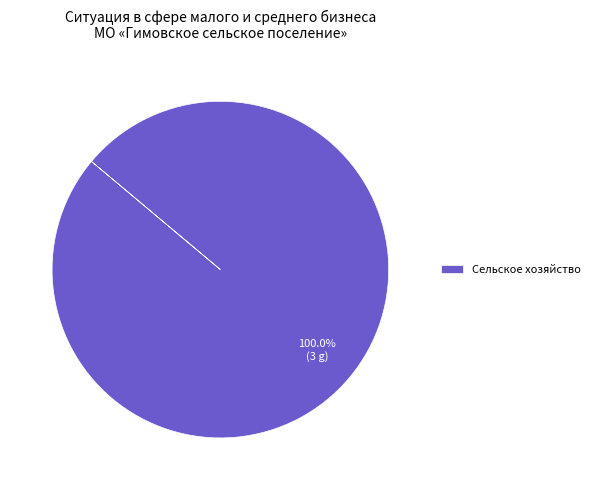

Rank the categories by value from highest to lowest.

Сельское хозяйство